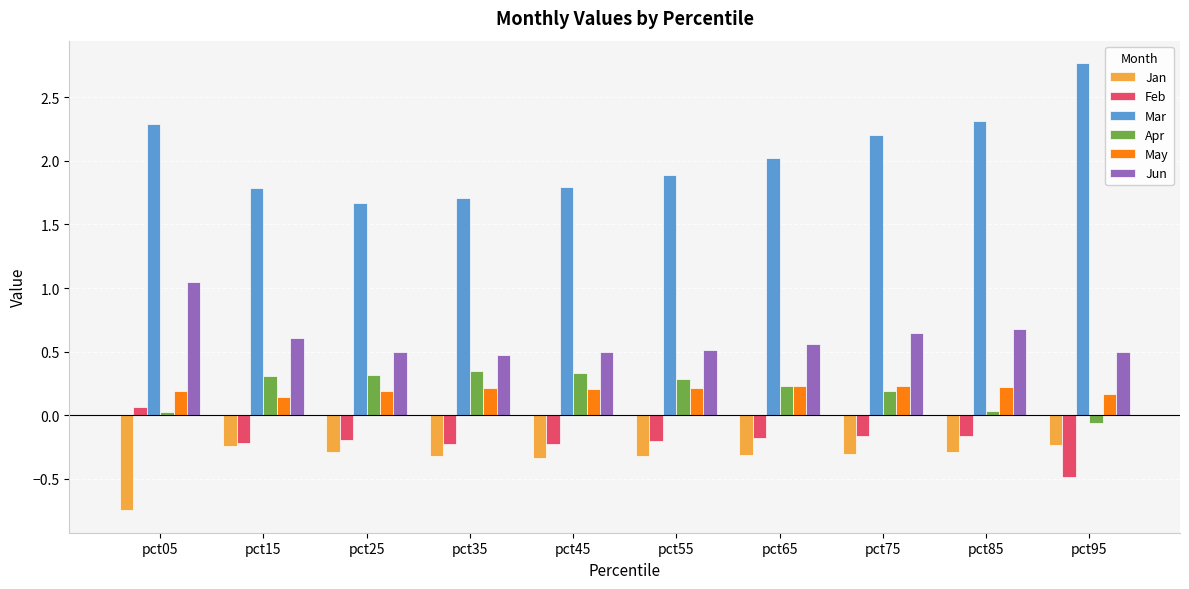

Which category has the lowest value across all series?

pct05